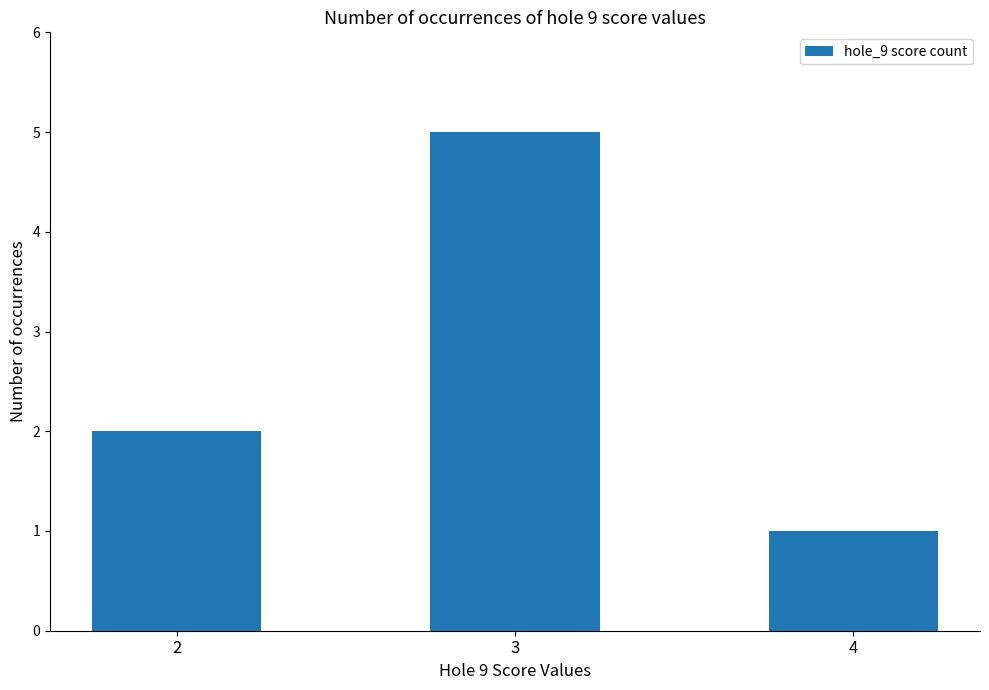

Rank the categories by value from lowest to highest.

4, 2, 3